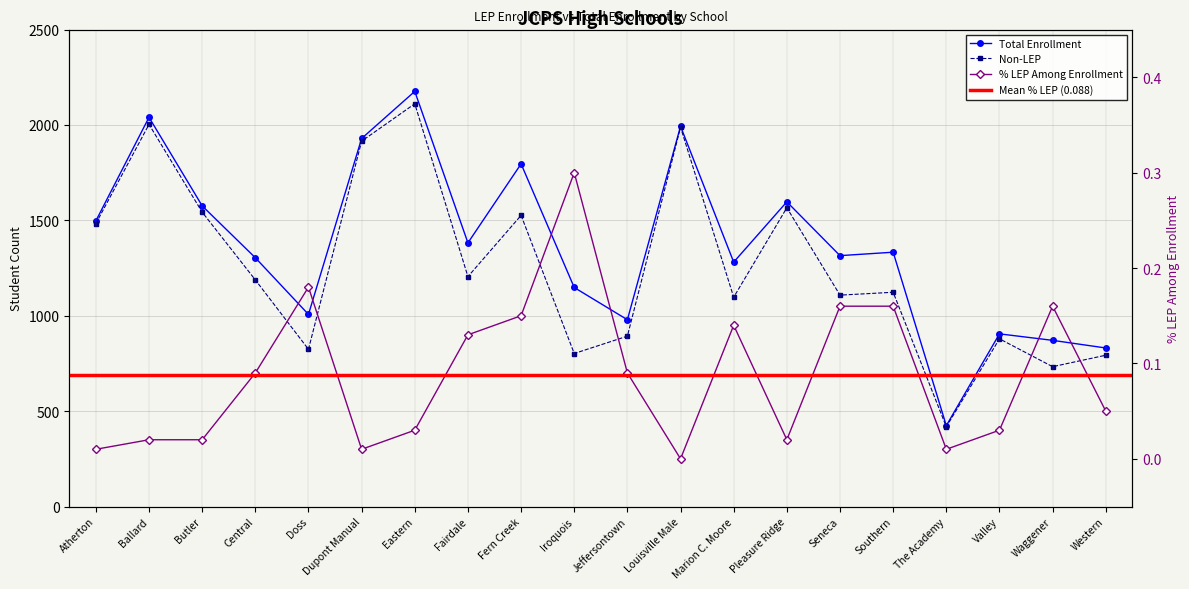

What are all the series names shown in the legend?

Non-LEP, Total Enrollment, % LEP Among Enrollment